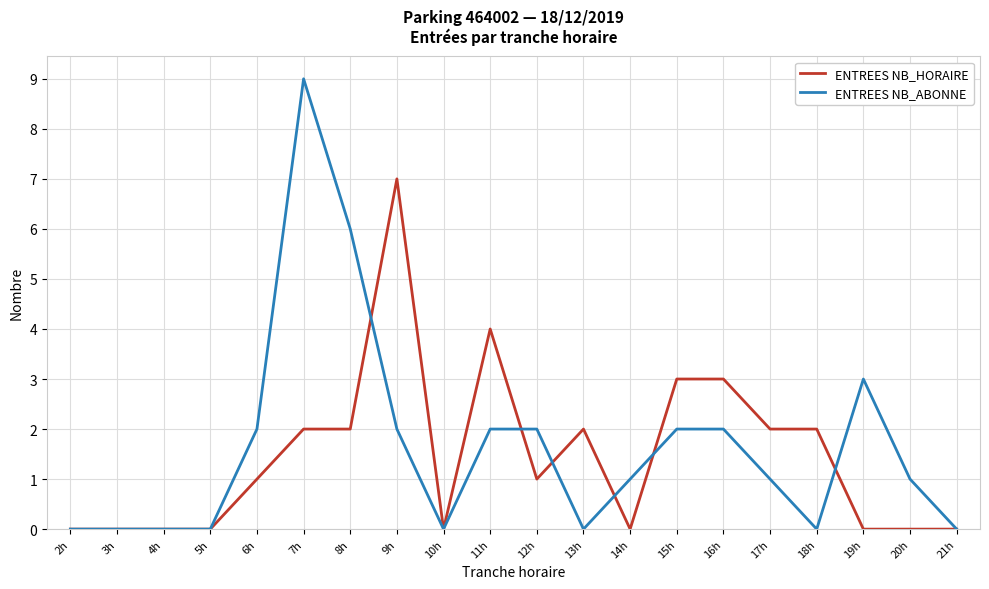

True or false: ENTREES NB_ABONNE has more than 0 points higher than both neighbors.

True